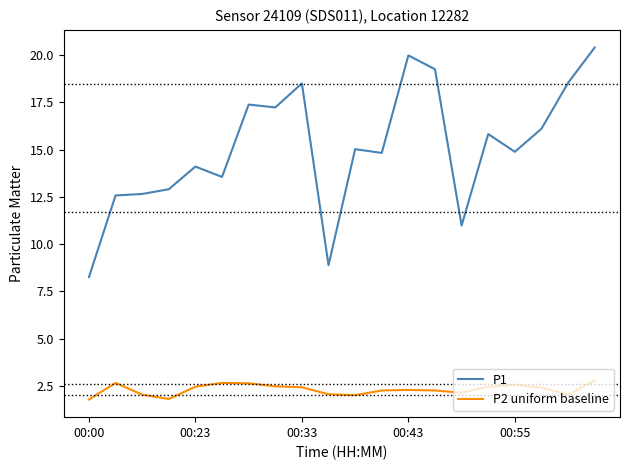

Which series has the widest spread of values?

P1